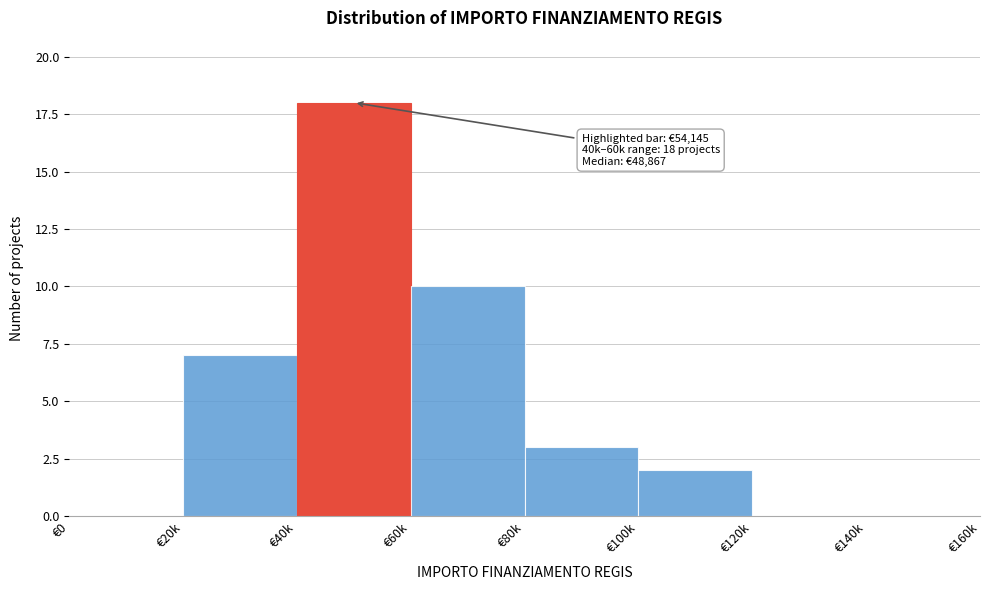

Reading left to right, transcribe all the data shown in this chart.

€0=0	€20k=7	€40k=18	€60k=10	€80k=3	€100k=2	€120k=0	€140k=0